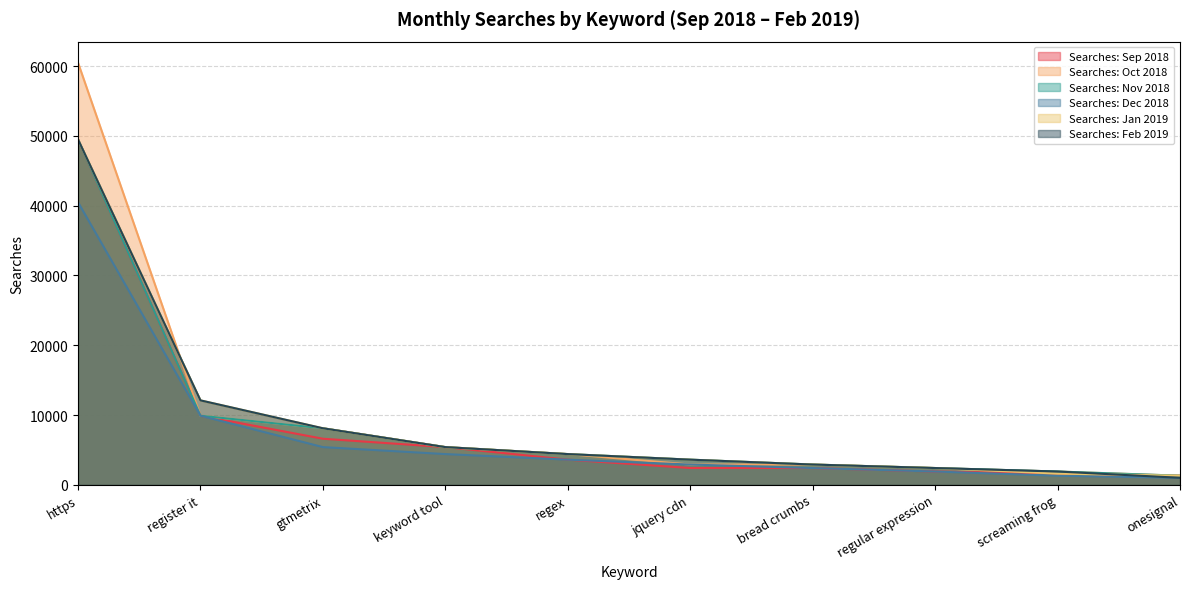

The Searches: Jan 2019 series shows 2900 at bread crumbs. True or false?

True